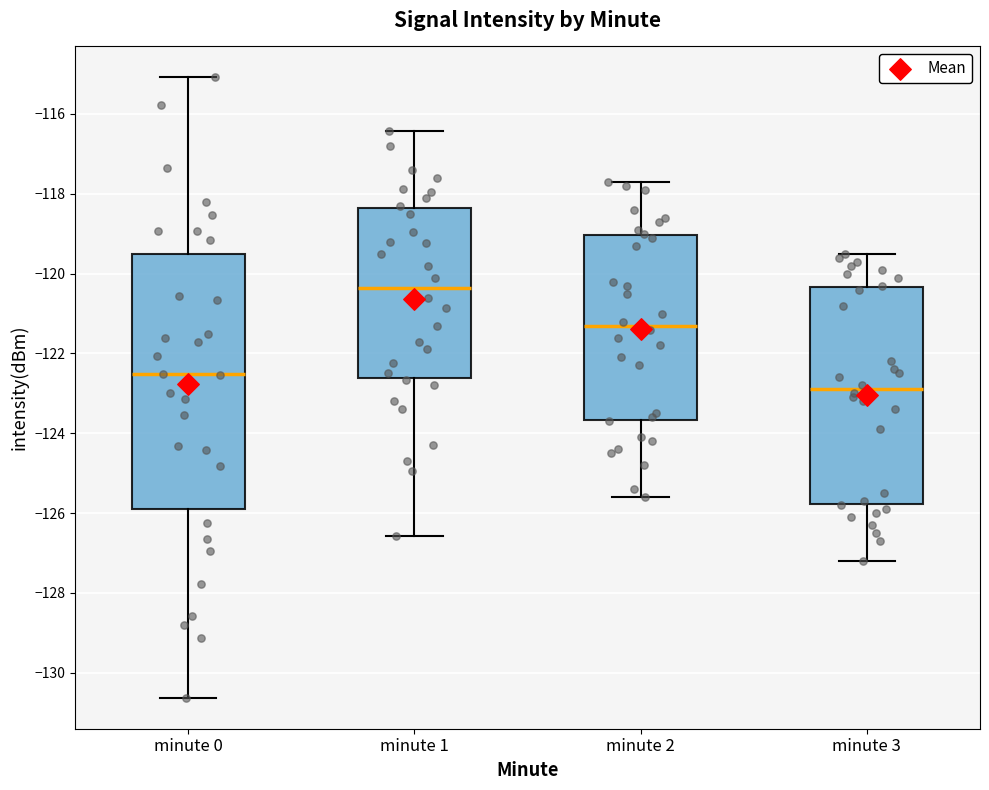

Where does the median line of the box for minute 3 sit on the y-axis? The values are not printed on the chart, so give them approximately, as read against the axis.

-122.8